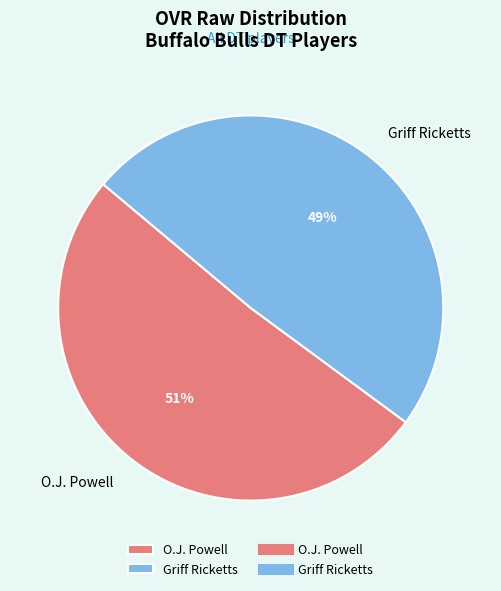

To the nearest percent, what percentage of the pie is O.J. Powell?

51%